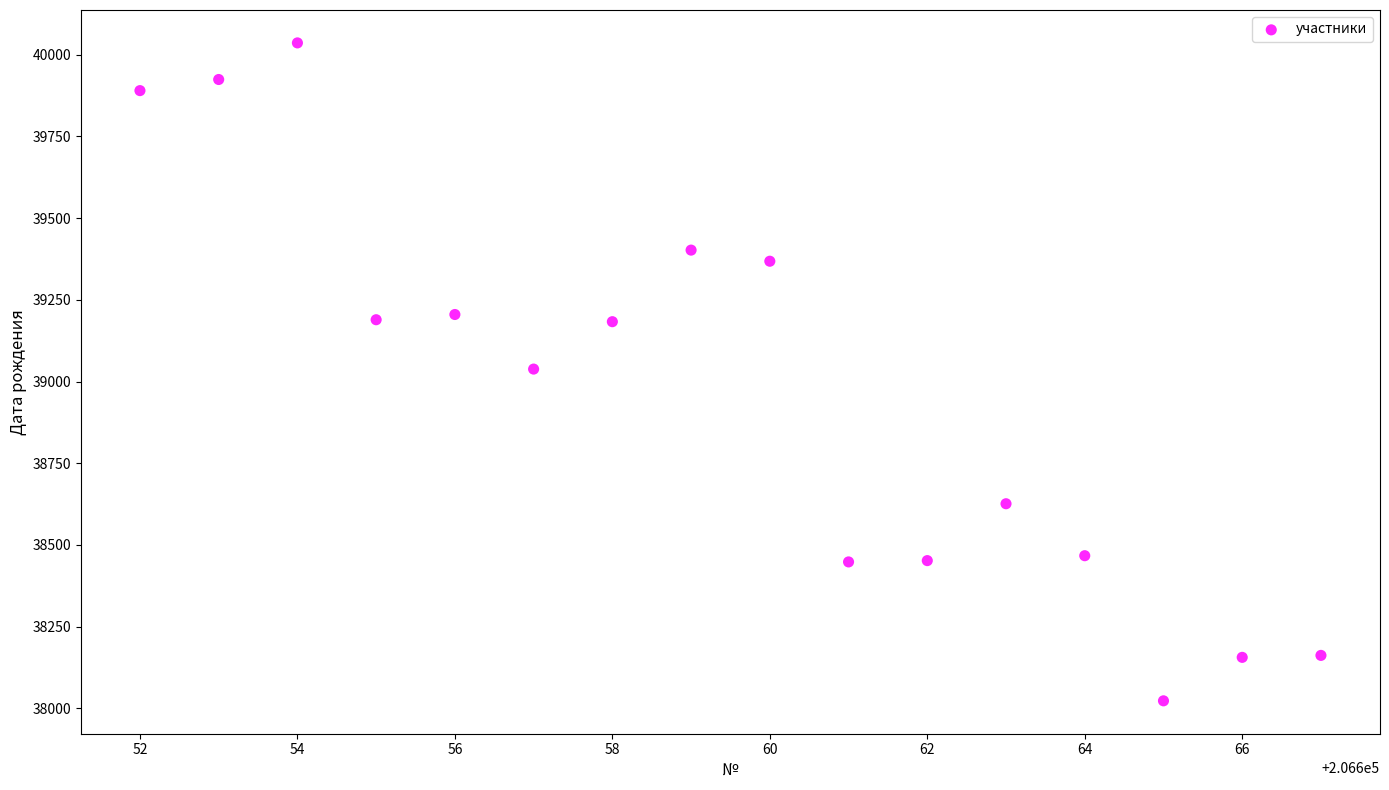

What is the range of Y values (max minus min)?

2013